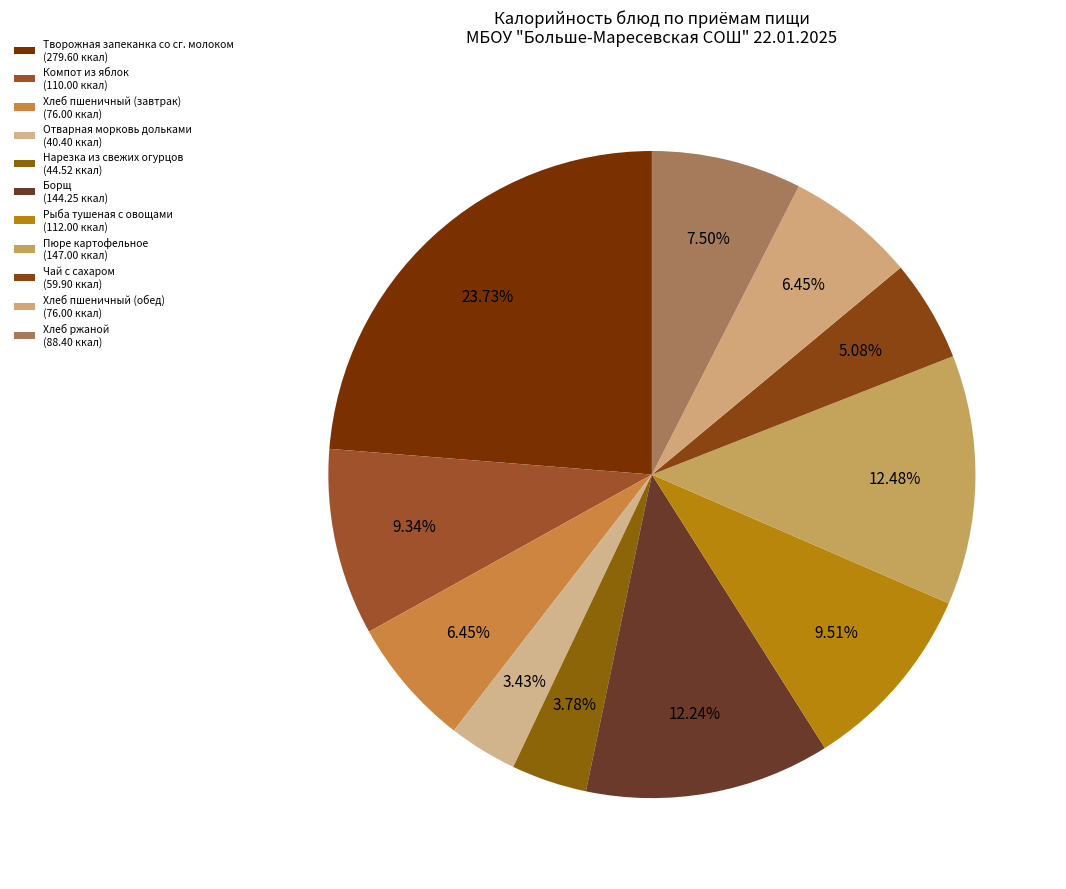

Which has a higher value, Чай с сахаром or Рыба тушеная с овощами?

Рыба тушеная с овощами